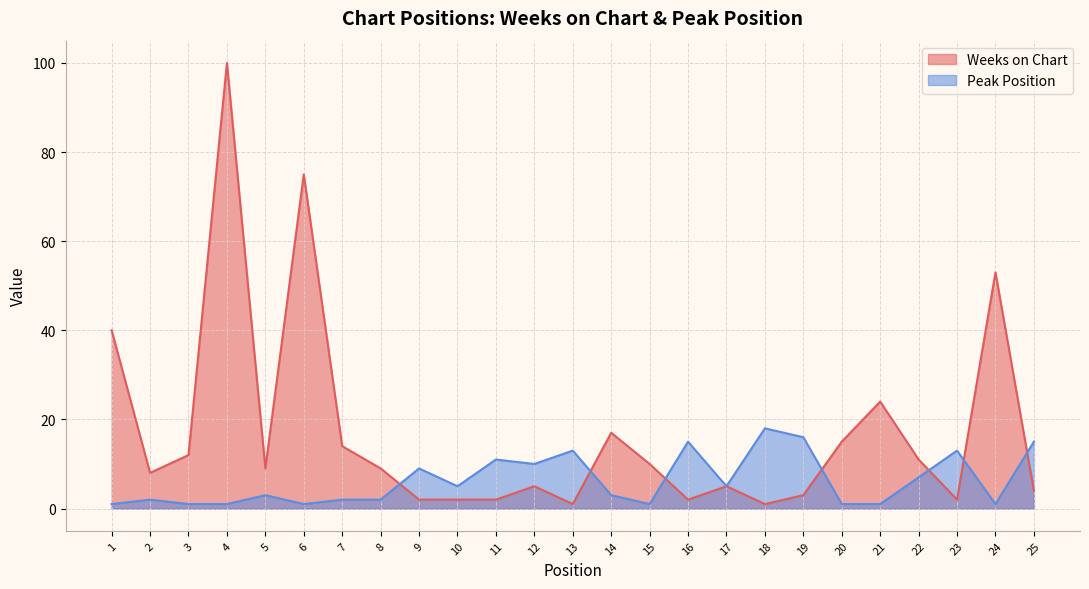

What is the average value of the Peak Position series?

6